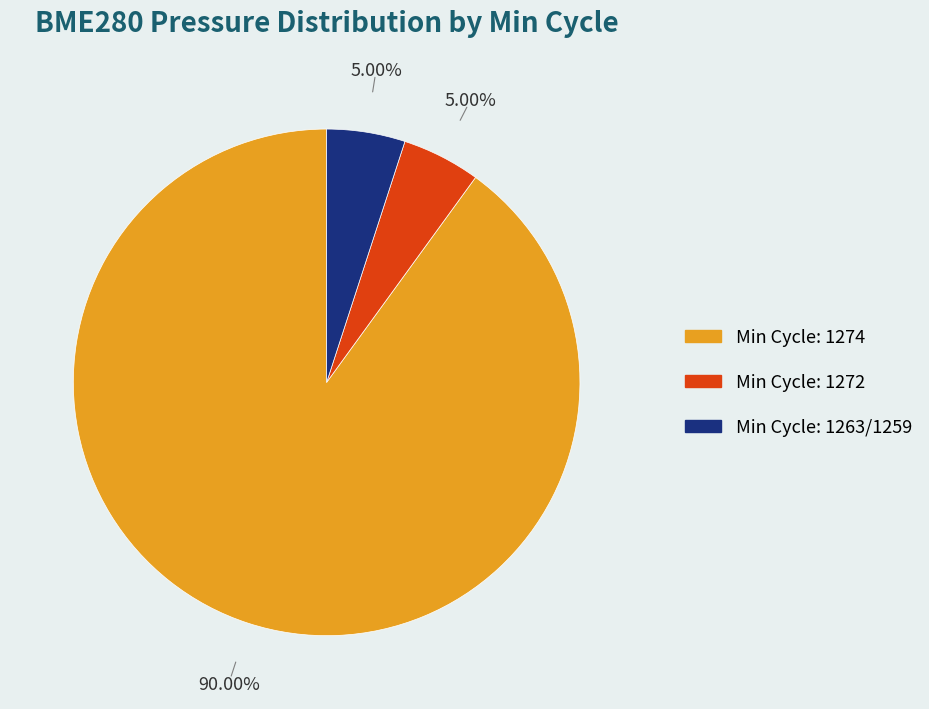

Is there a majority slice in this chart?

Yes